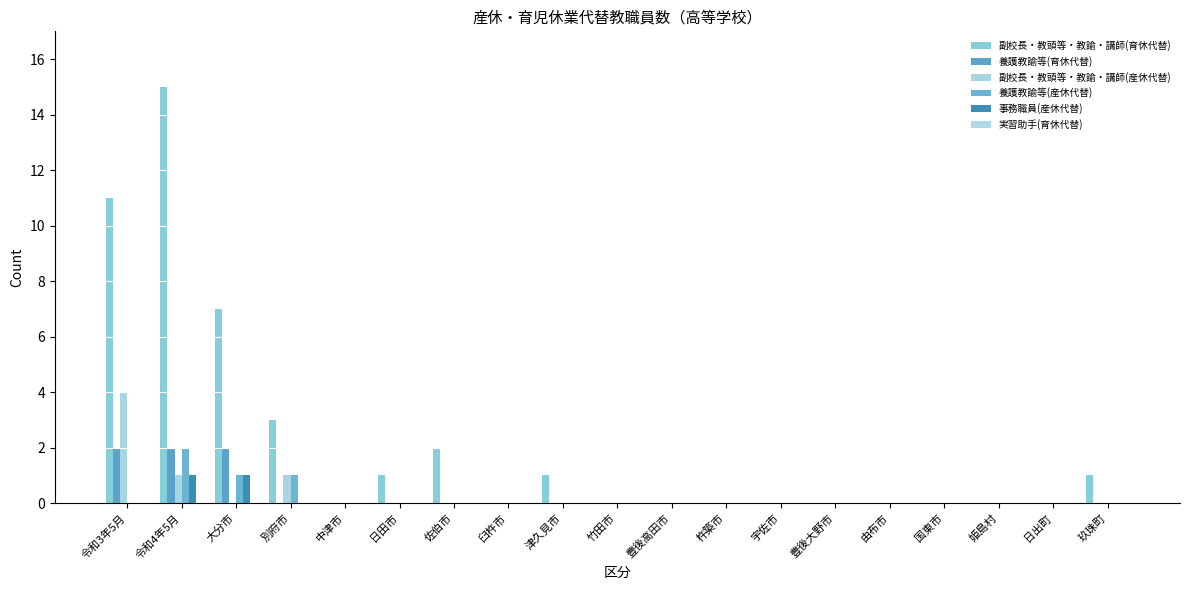

Reading left to right, extract all data points from this chart.

副校長・教頭等・教諭・講師(育休代替): 11	15	7	3	0	1	2	0	1	0	0	0	0	0	0	0	0	0	1
養護教諭等(育休代替): 2	2	2	0	0	0	0	0	0	0	0	0	0	0	0	0	0	0	0
副校長・教頭等・教諭・講師(産休代替): 4	1	0	1	0	0	0	0	0	0	0	0	0	0	0	0	0	0	0
養護教諭等(産休代替): 0	2	1	1	0	0	0	0	0	0	0	0	0	0	0	0	0	0	0
事務職員(産休代替): 0	1	1	0	0	0	0	0	0	0	0	0	0	0	0	0	0	0	0
実習助手(育休代替): 0	0	0	0	0	0	0	0	0	0	0	0	0	0	0	0	0	0	0